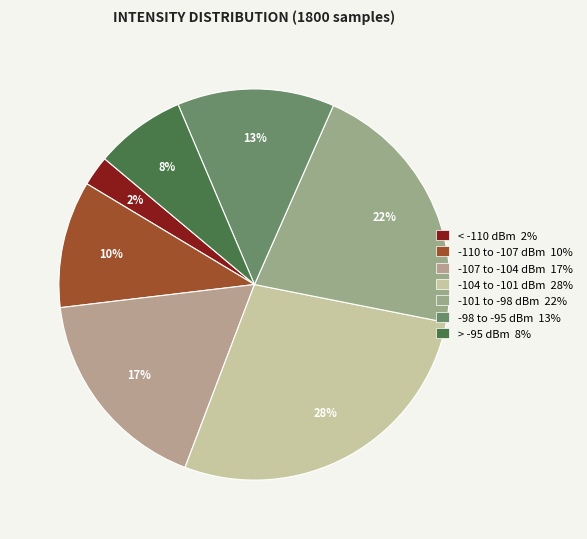

Which category has the smallest portion of the pie?

< -110 dBm 2%